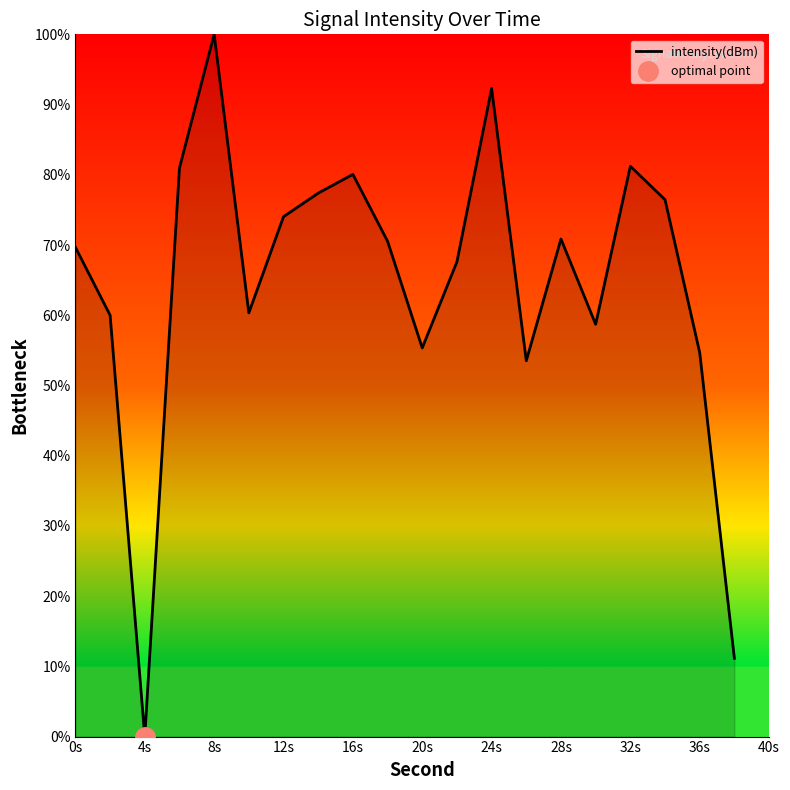

Is it true that intensity(dBm) equals 35.5 at 4s?

False